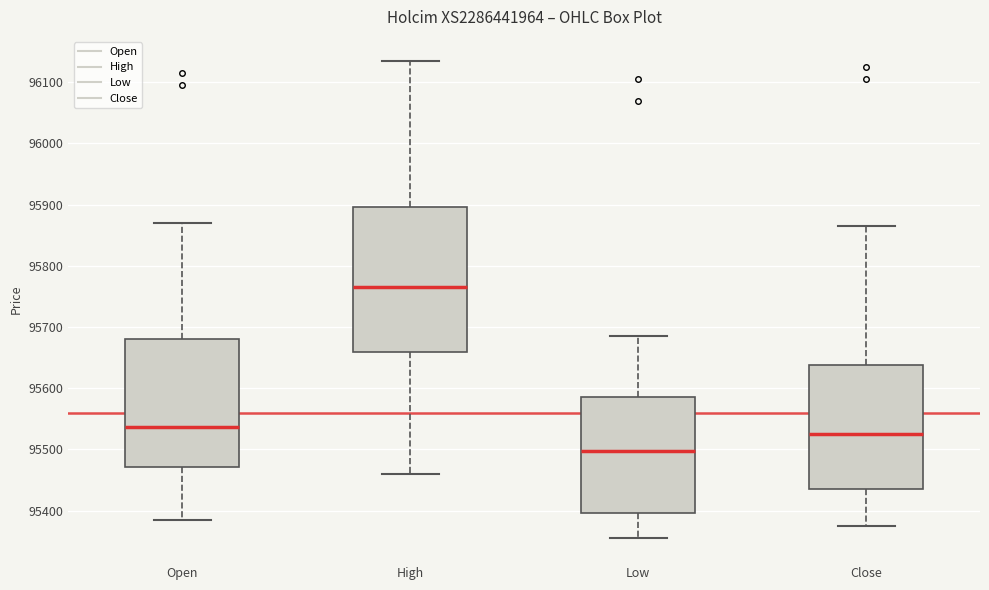

Which box has the highest median line?

High